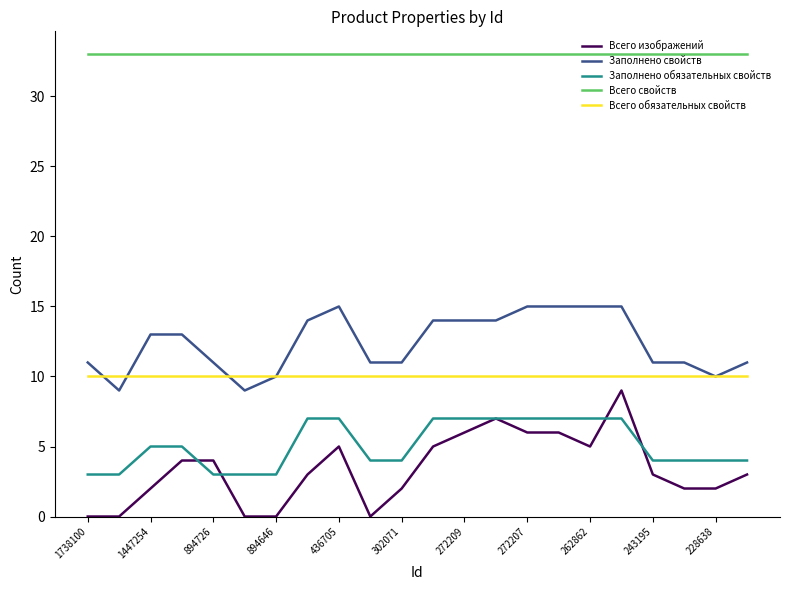

Count the number of categories in the chart.

22